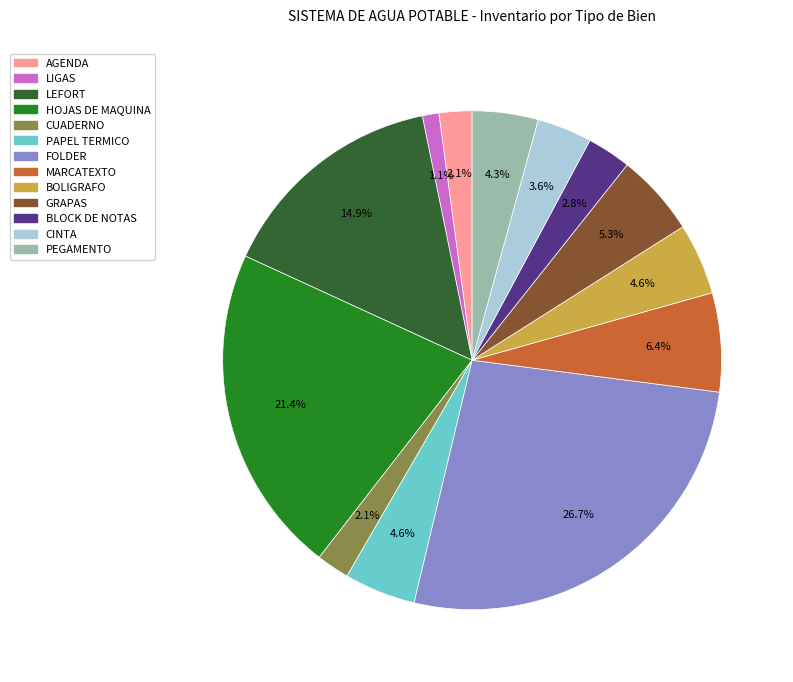

Approximately how many times larger is the value at MARCATEXTO compared to PAPEL TERMICO?

1.4